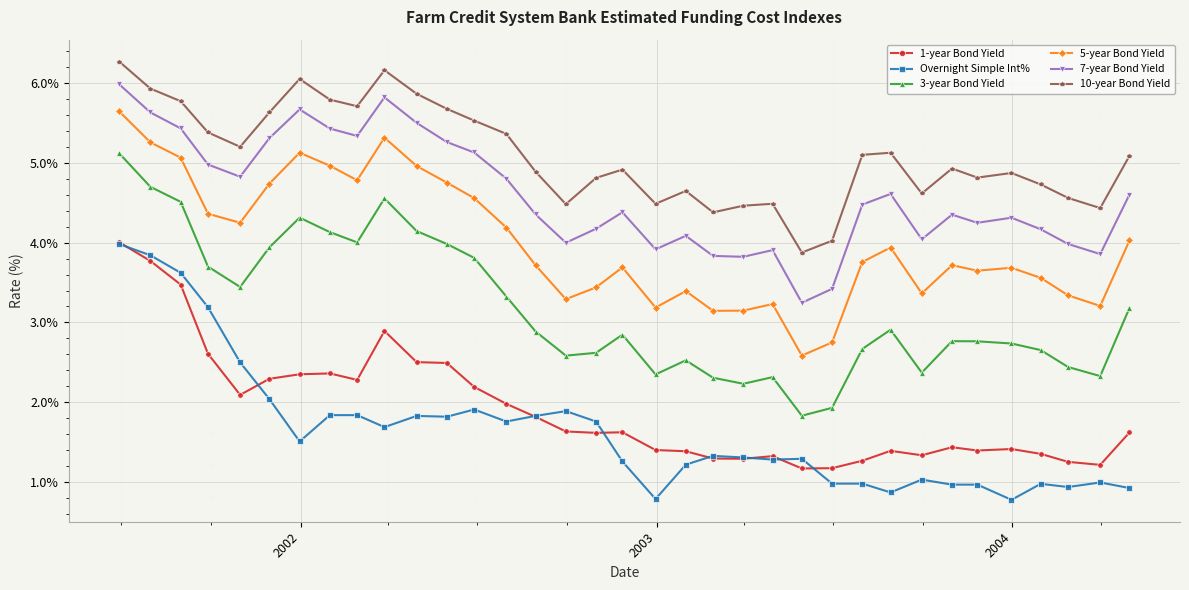

True or false: 1-year Bond Yield and 3-year Bond Yield intersect in this chart.

False